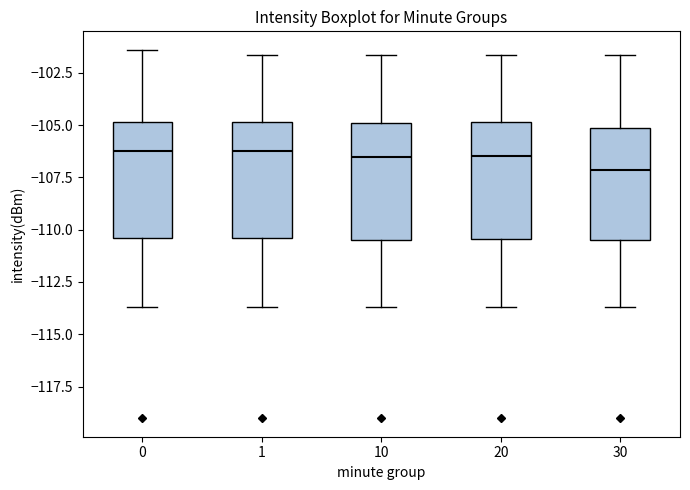

Reading left to right, transcribe this box plot: for each box, give where its median line is, the range the box spans, and where its two whiskers end, as read against the y-axis. The values are not printed on the chart, so give them approximately, as read against the axis.

0: median -106.0, box -110.5 to -105.0, whiskers -113.5 to -101.5
1: median -106.0, box -110.5 to -105.0, whiskers -113.5 to -101.5
10: median -106.5, box -110.5 to -105.0, whiskers -113.5 to -101.5
20: median -106.5, box -110.5 to -105.0, whiskers -113.5 to -101.5
30: median -107.0, box -110.5 to -105.0, whiskers -113.5 to -101.5